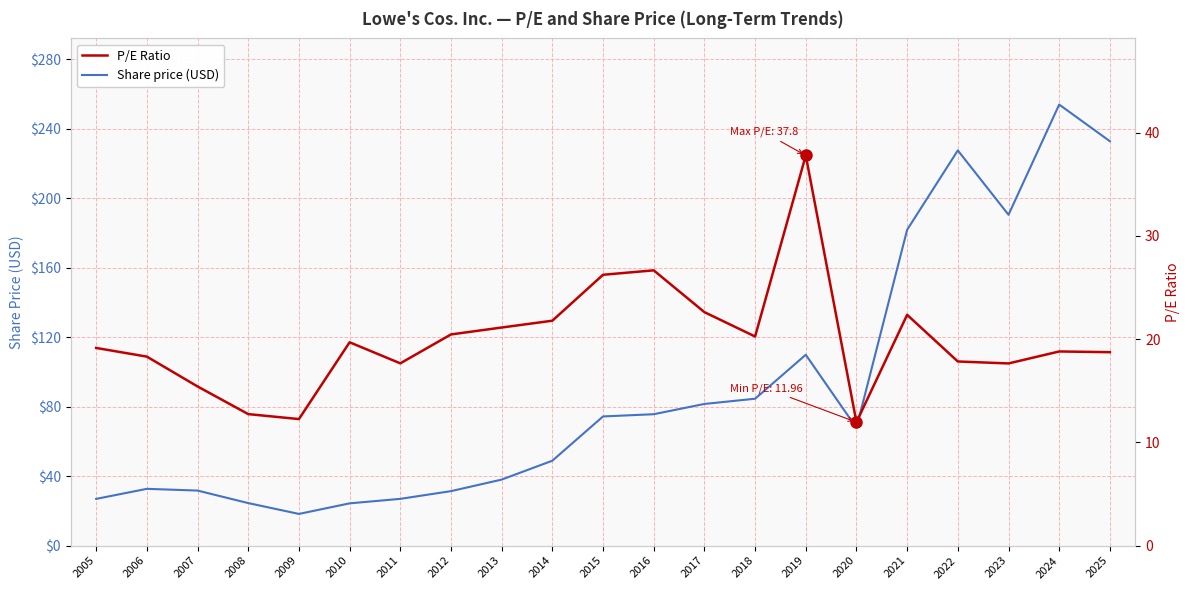

True or false: P/E Ratio and Share price (USD) cross at least once.

False